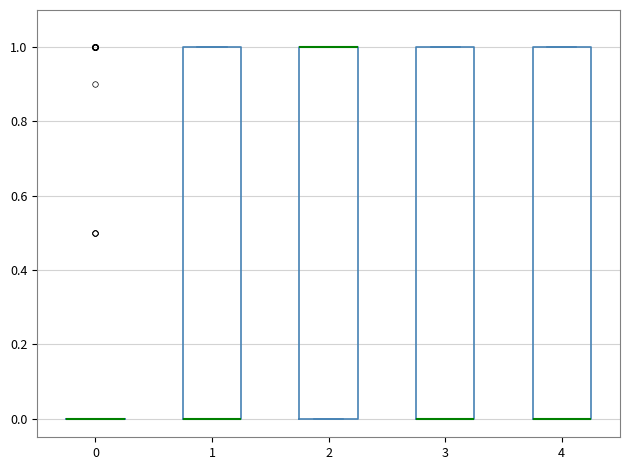

Where is the lower edge of the box at x = 2 on the y-axis? The values are not printed on the chart, so give them approximately, as read against the axis.

0